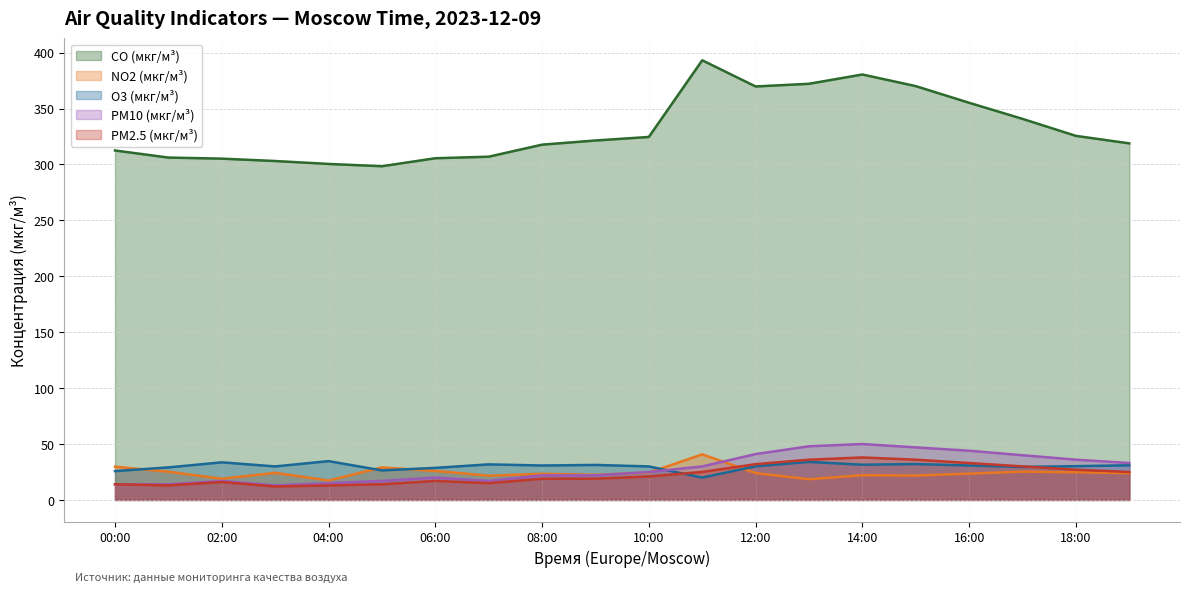

True or false: PM2.5 (мкг/м³) and PM10 (мкг/м³) cross at least once.

False